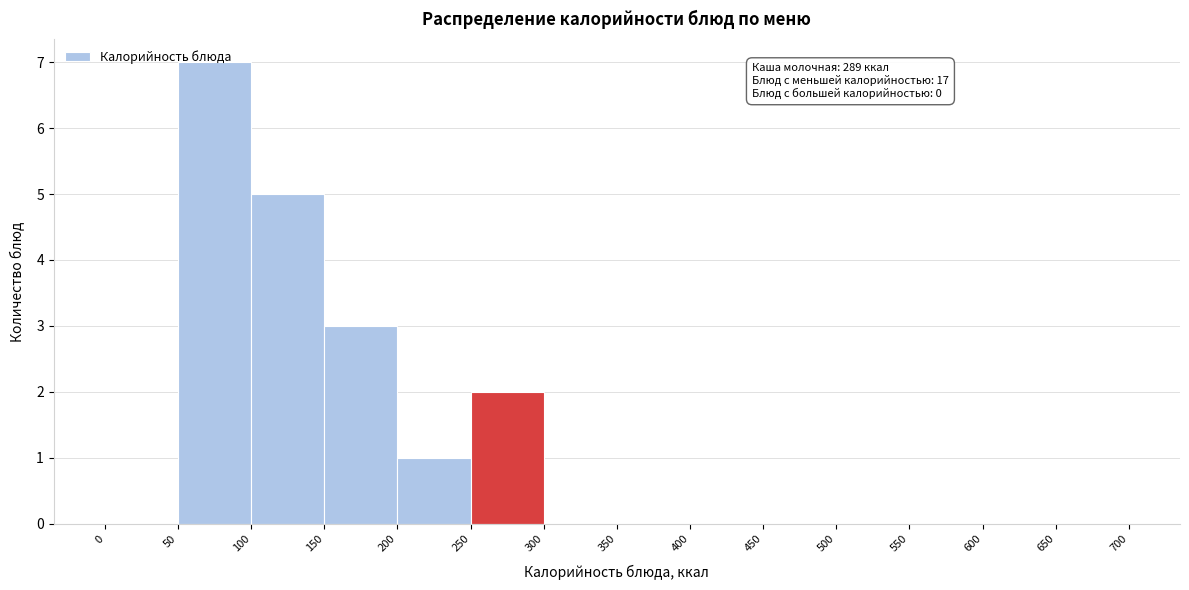

Which range on the x-axis has the tallest bar?

50 to 100